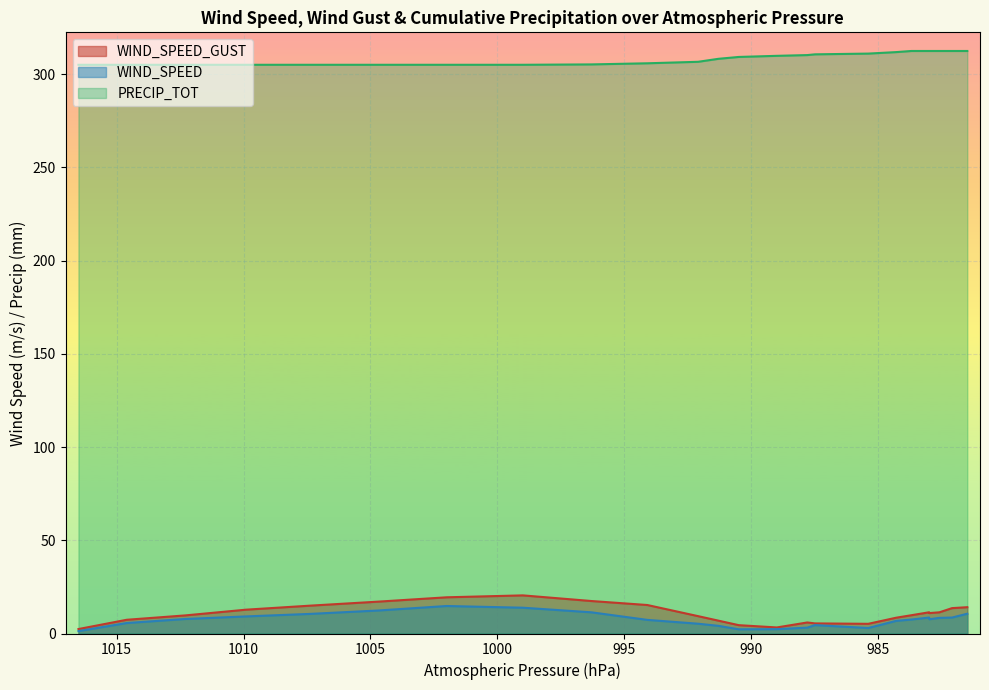

Reading left to right, what are all the values shown in this chart?

WIND_SPEED_GUST: 00:52=2.4	01:52=7.4	02:52=9.7	03:52=12.8	04:52=14.9	05:52=17.1	06:52=19.4	07:52=20.4	08:52=17.4	09:52=15.3	10:52=9.3	11:52=6.9	12:52=4.5	13:52=3.2	14:52=5.9	15:52=5.4	16:52=5.2	17:52=8.5	18:52=9.8	19:52=10.9	20:52=11.4	21:52=11.4	22:52=13.6	23:52=14.1
WIND_SPEED: 00:52=1.3	01:52=5.6	02:52=7.8	03:52=9.2	04:52=10.5	05:52=12.3	06:52=14.8	07:52=13.8	08:52=11.4	09:52=7.3	10:52=5.2	11:52=4.1	12:52=2.2	13:52=2.3	14:52=3.1	15:52=4.5	16:52=2.9	17:52=6.8	18:52=7.5	19:52=7.6	20:52=8.6	21:52=8.4	22:52=8.6	23:52=10.6
PRECIP_TOT: 00:52=305.0	01:52=305.0	02:52=305.0	03:52=305.0	04:52=305.0	05:52=305.0	06:52=305.0	07:52=305.0	08:52=305.2	09:52=305.8	10:52=306.6	11:52=308.2	12:52=309.2	13:52=309.8	14:52=310.2	15:52=310.6	16:52=311.0	17:52=311.8	18:52=312.4	19:52=312.4	20:52=312.4	21:52=312.4	22:52=312.4	23:52=312.4